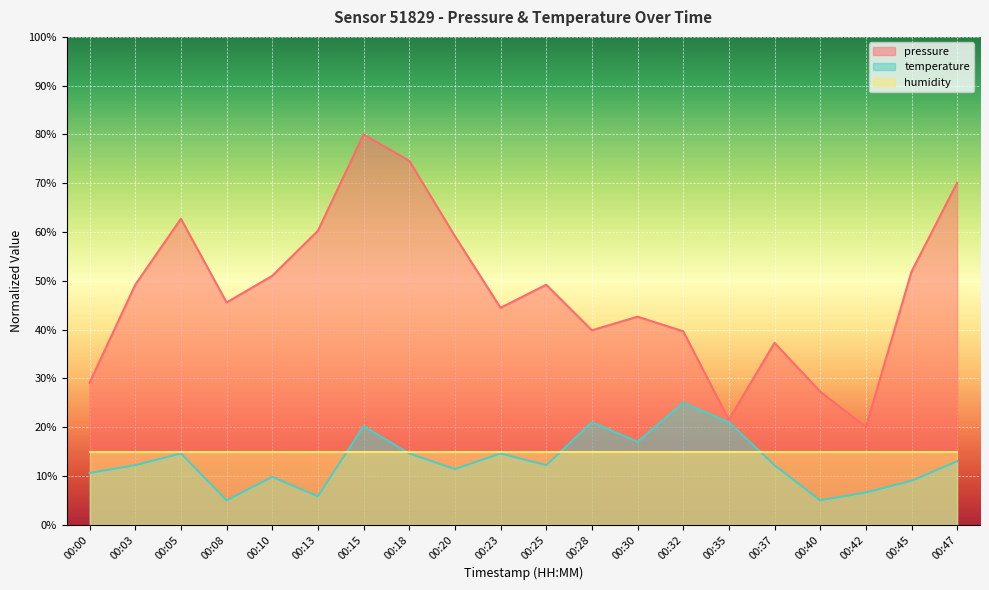

How many series are shown in this chart?

3